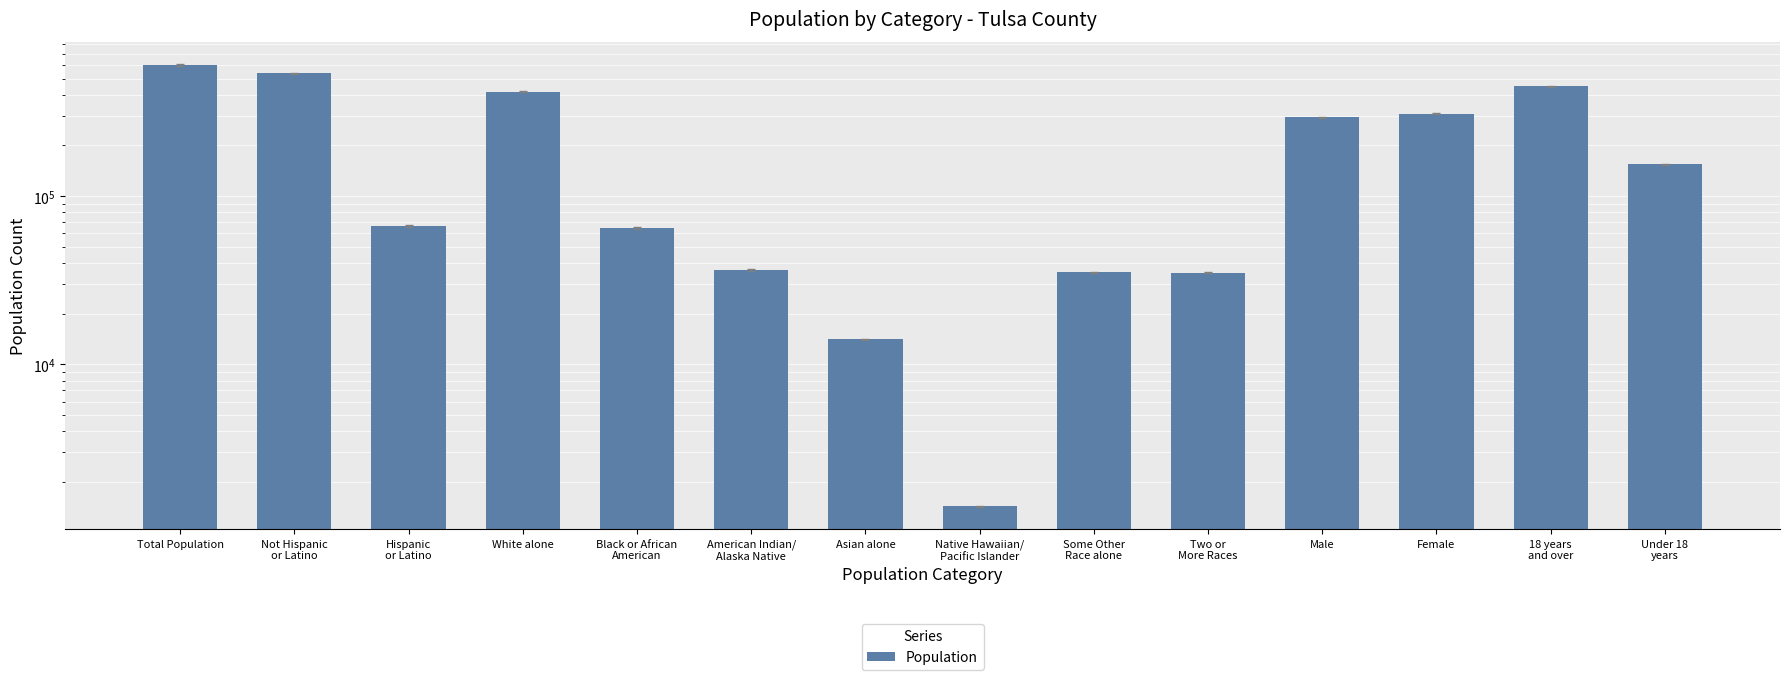

List the labels in order of value, largest first.

Total Population, Not Hispanic
or Latino, 18 years
and over, White alone, Female, Male, Under 18
years, Hispanic
or Latino, Black or African
American, American Indian/
Alaska Native, Some Other
Race alone, Two or
More Races, Asian alone, Native Hawaiian/
Pacific Islander